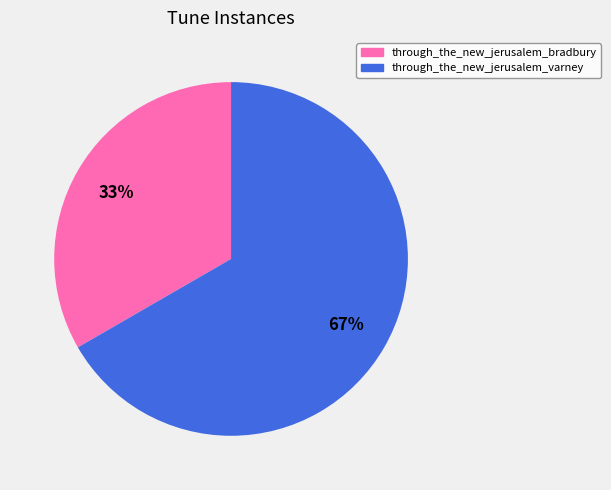

How many segments does this pie chart have?

2